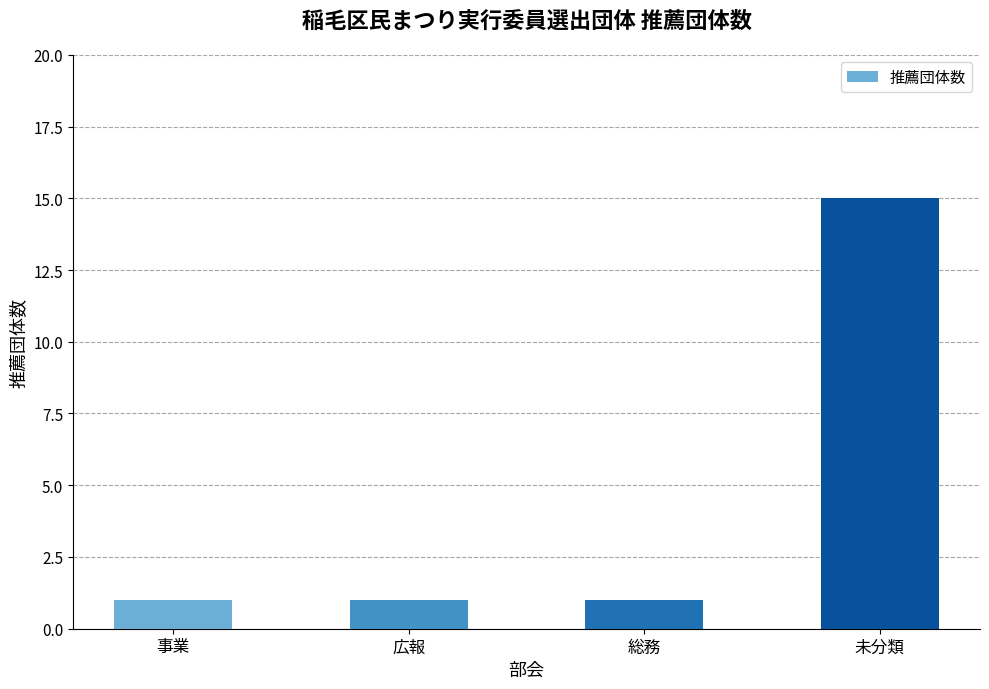

What is the difference between the values at 広報 and 未分類?

14